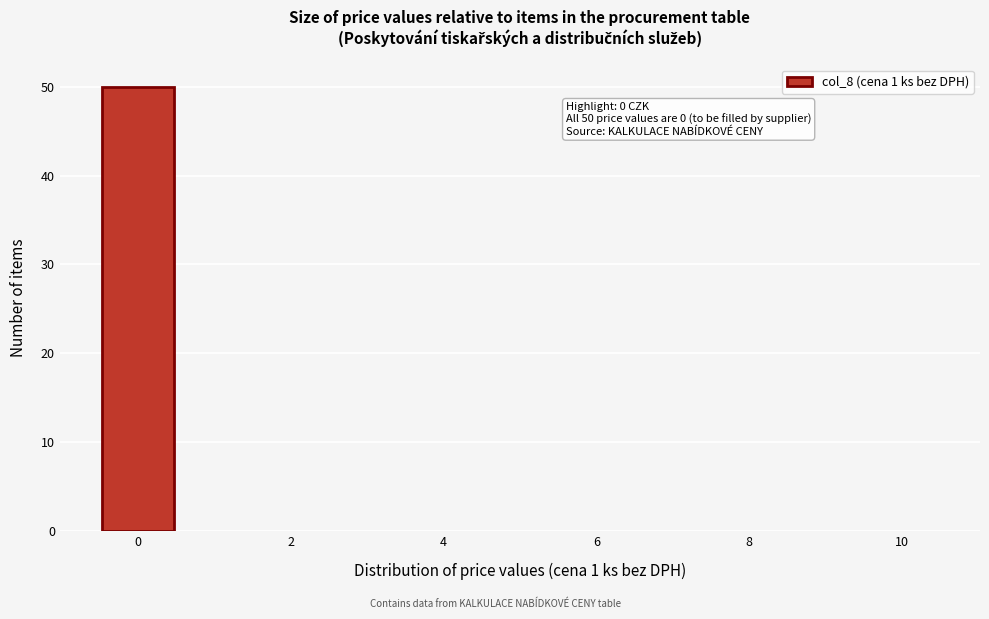

Over which range of the x-axis is the bar tallest?

-0.5 to 0.5